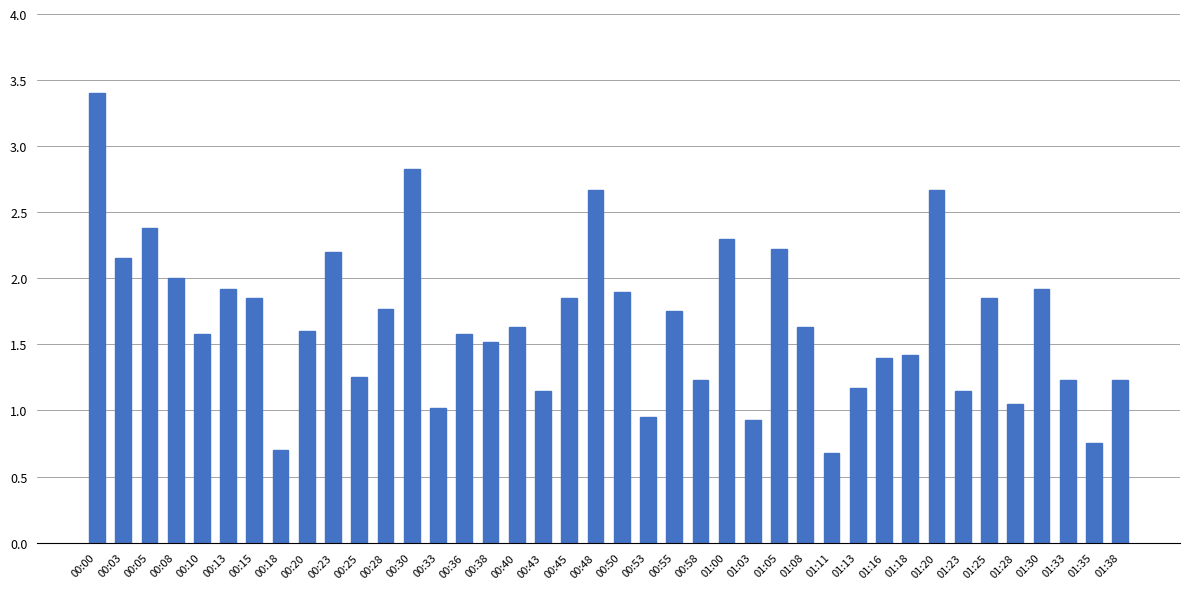

What is the sum of all values?

66.5